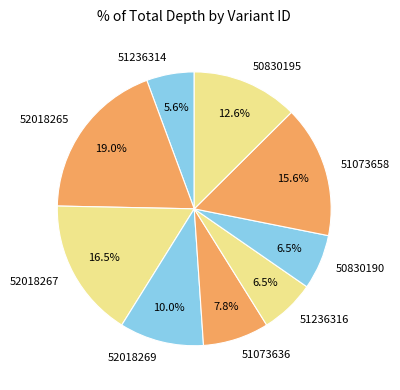

To the nearest percent, what is the difference between the 51236316 and 50830195 slice percentages?

6%